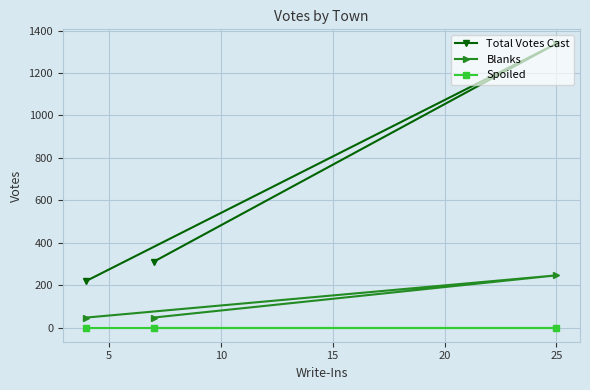

How many distinct data groups are displayed?

3